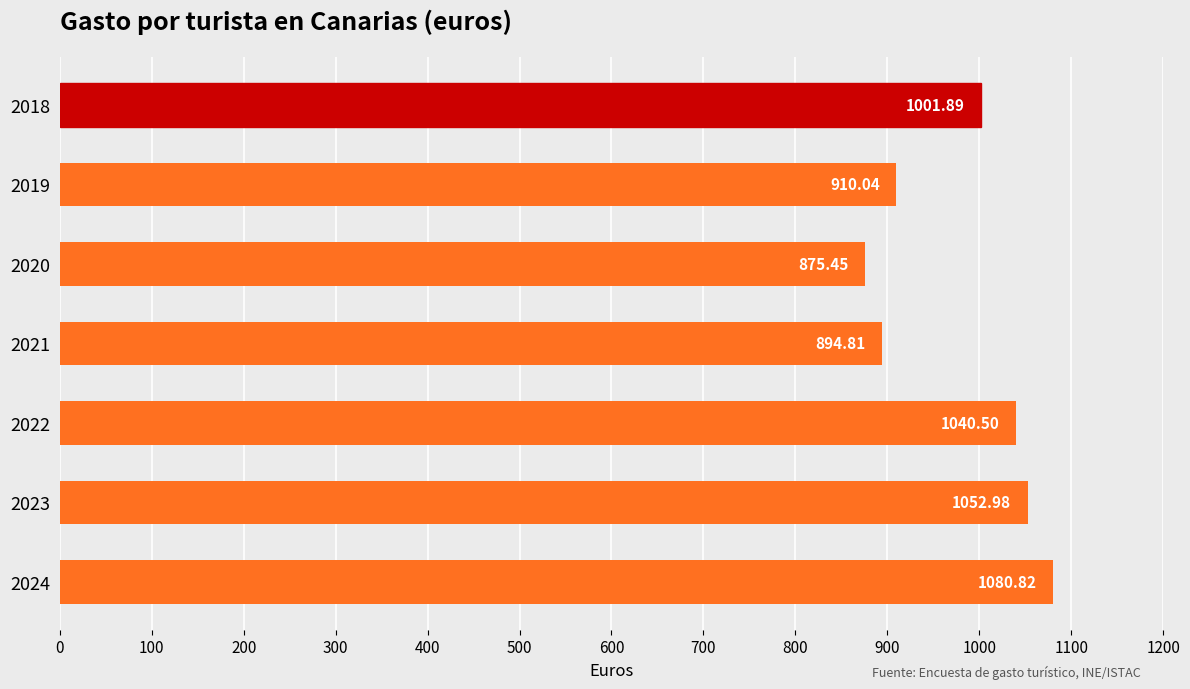

How many categories are shown in the chart?

7